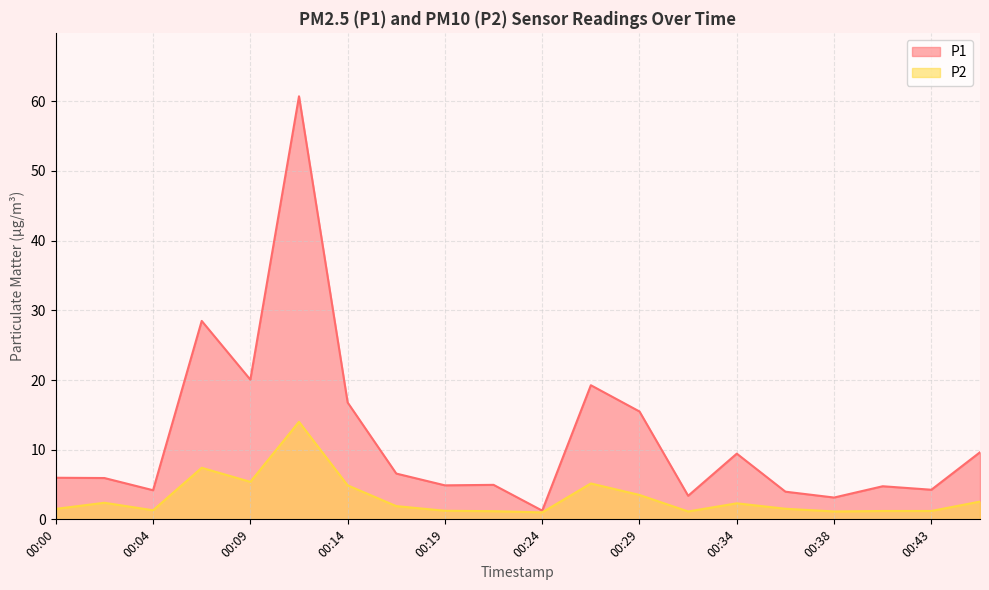

At which label does P2 reach its minimum?

00:24